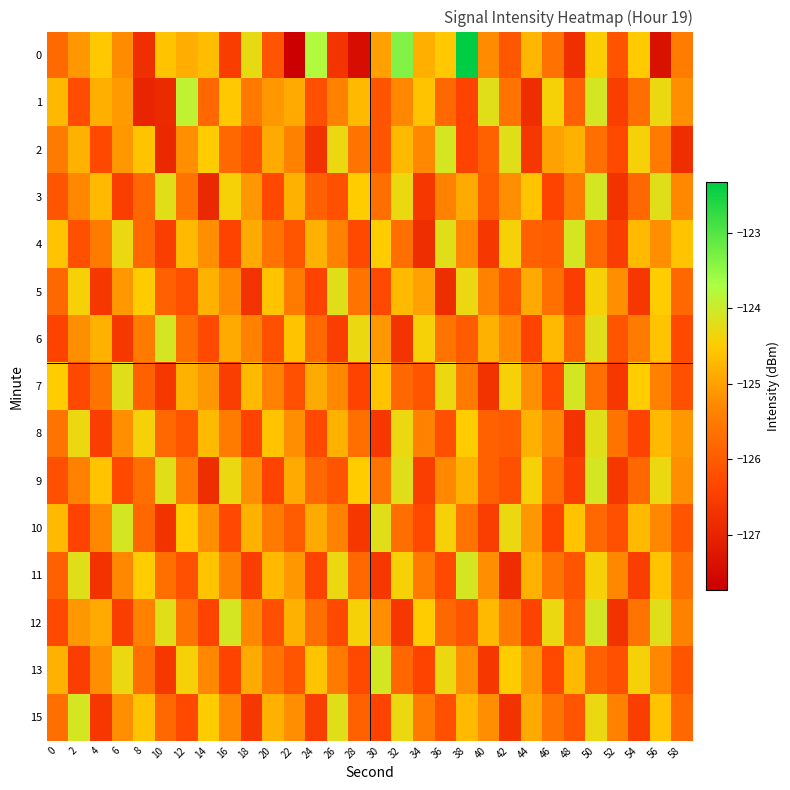

List the series in order of their peak value, lowest first.

5, 8, 2, 3, 4, 6, 7, 9, 10, 11, 12, 13, 15, 1, 0